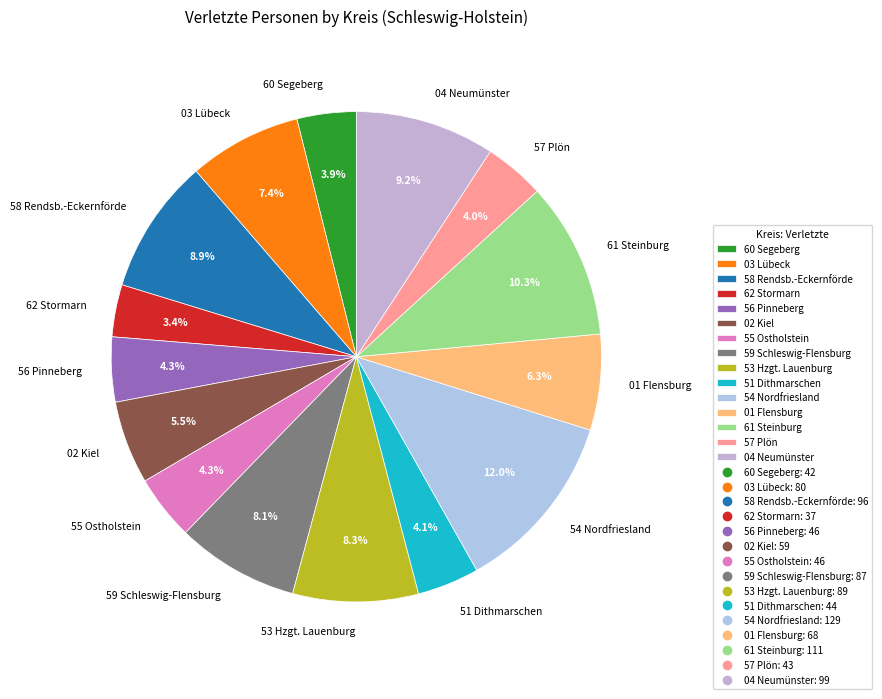

Approximately how many times larger is the value at 58 Rendsb.-Eckernförde compared to 51 Dithmarschen?

2.2